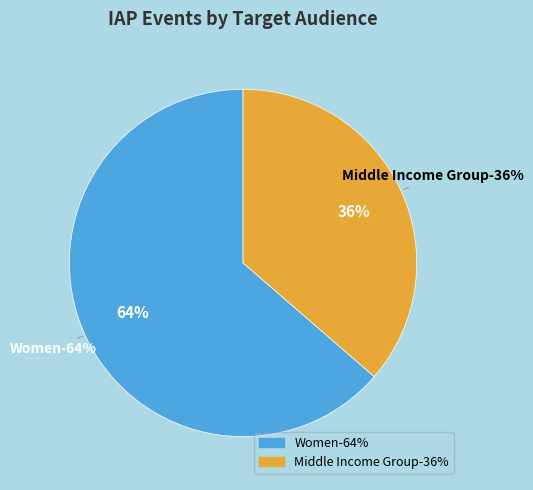

To the nearest percent, what portion does Women represent?

64%